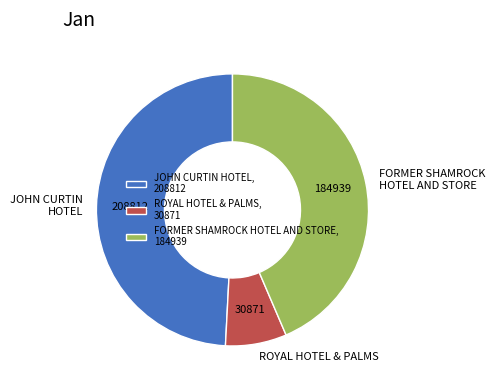

What is the ratio of the value at ROYAL HOTEL & PALMS to the value at FORMER SHAMROCK HOTEL AND STORE?

0.2